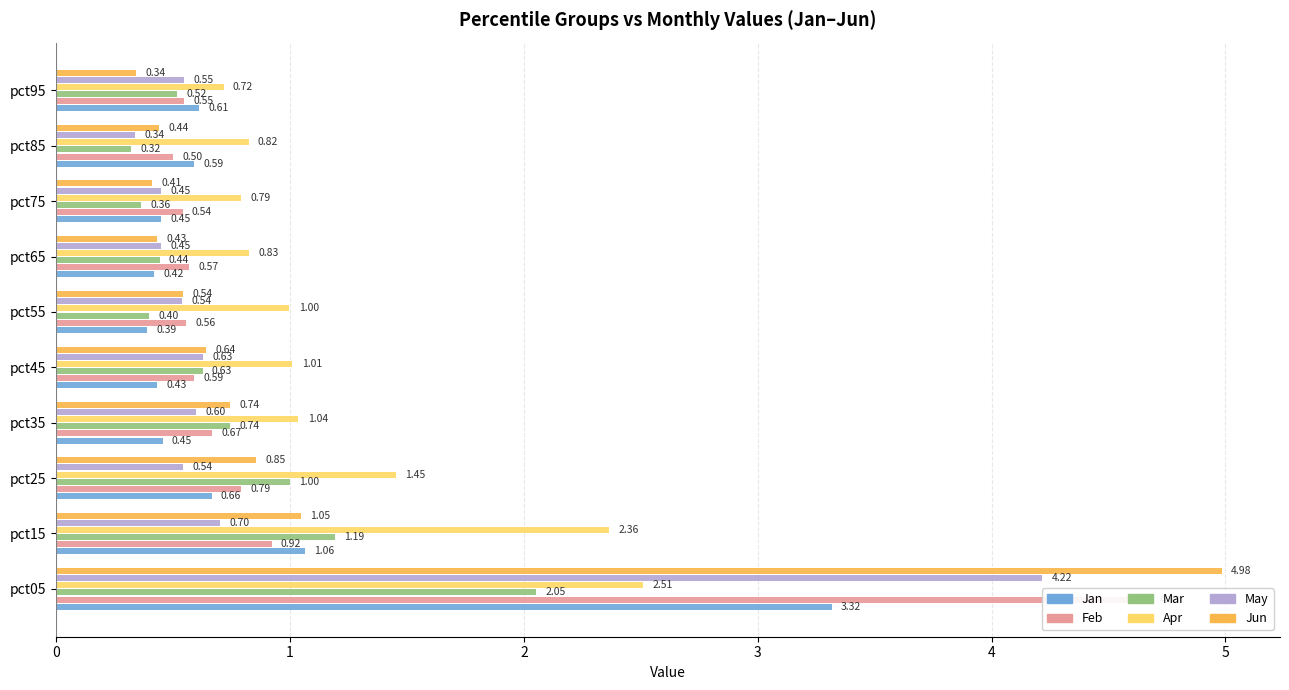

What is the difference between the second highest and minimum values in the May series?

0.4